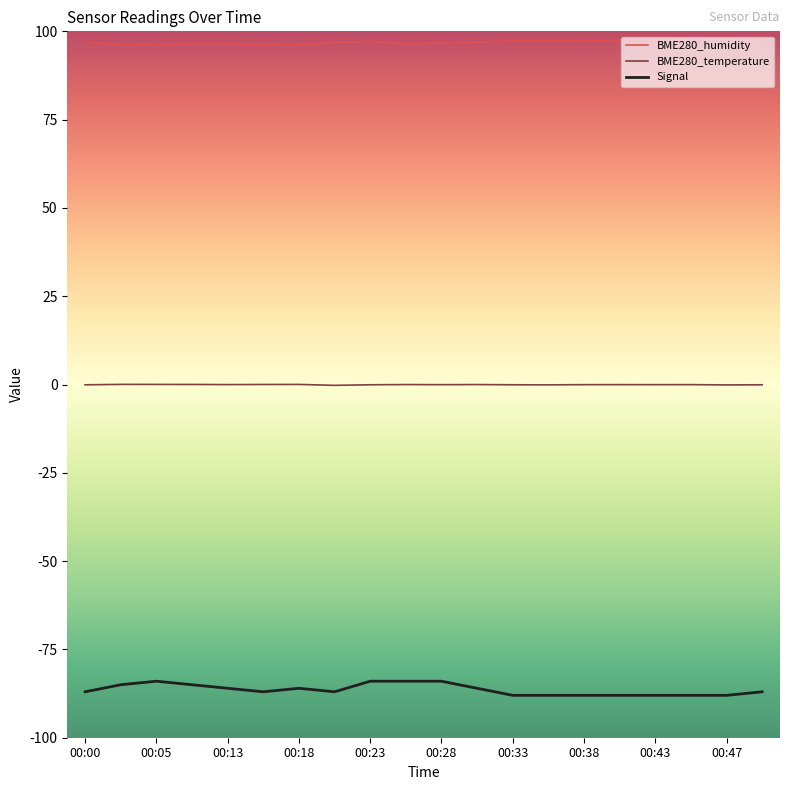

What are all the series names shown in the legend?

BME280_humidity, BME280_temperature, Signal